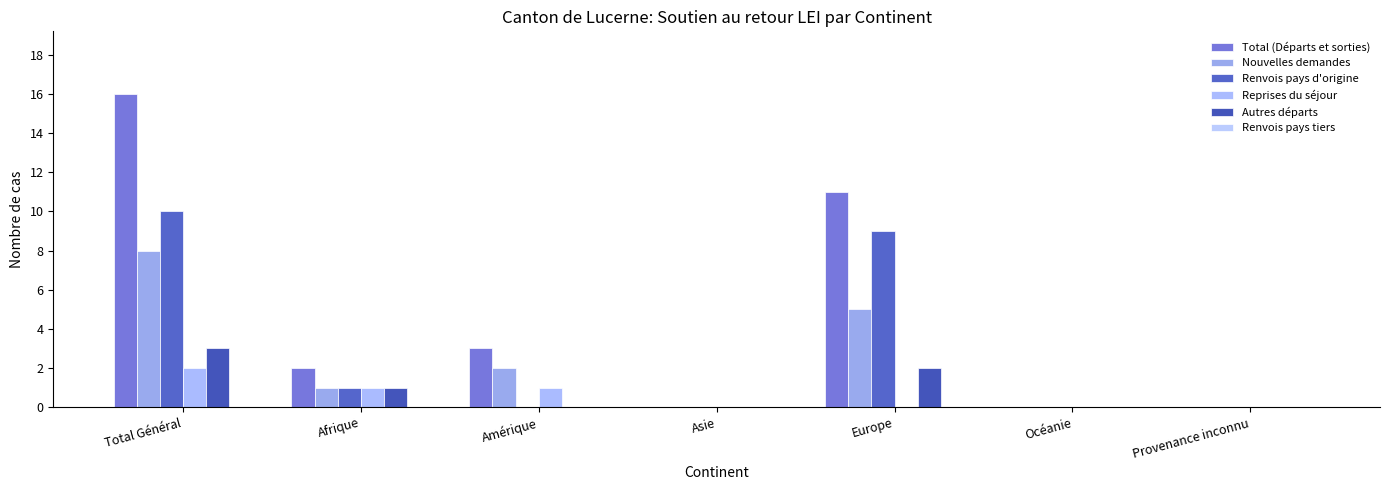

What is the label of the 7th bar from the right?

Total Général